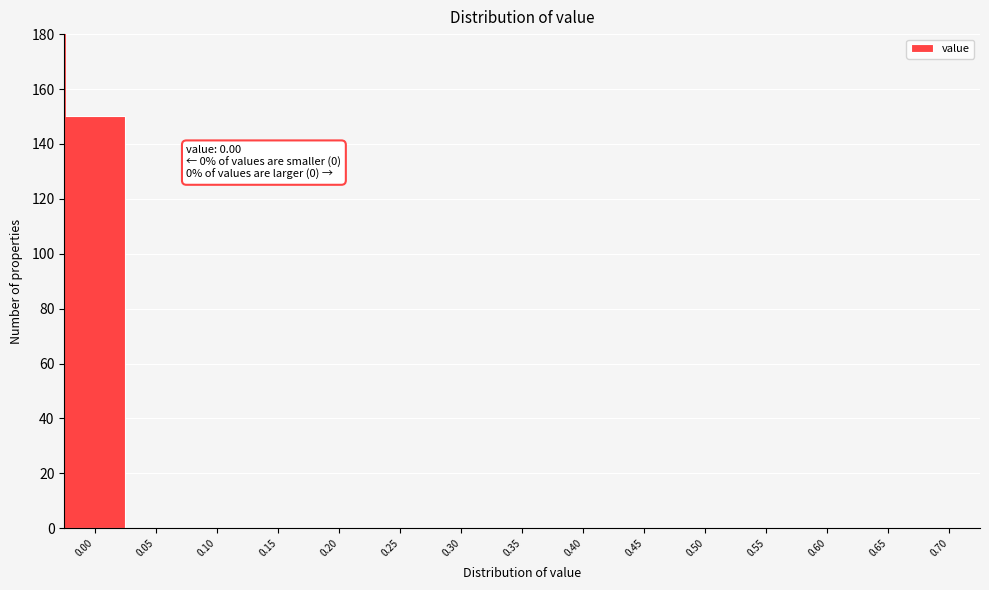

Reading right to left, transcribe all the data shown in this chart.

0.70=0	0.65=0	0.60=0	0.55=0	0.50=0	0.45=0	0.40=0	0.35=0	0.30=0	0.25=0	0.20=0	0.15=0	0.10=0	0.05=0	0.00=150